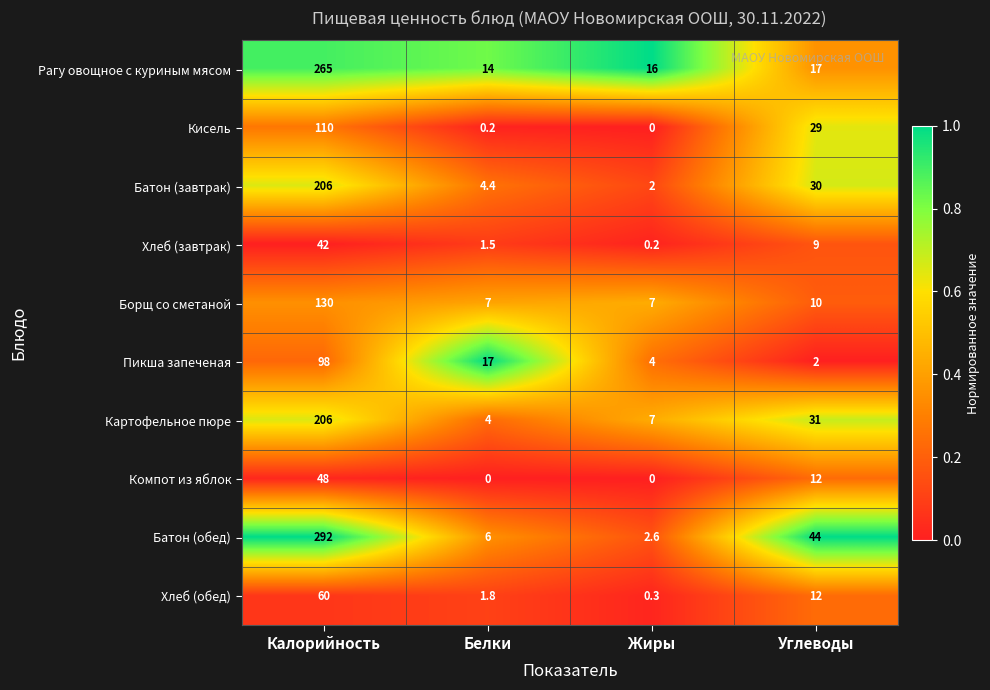

What is the spread (max minus min) of values at Углеводы?

42.0